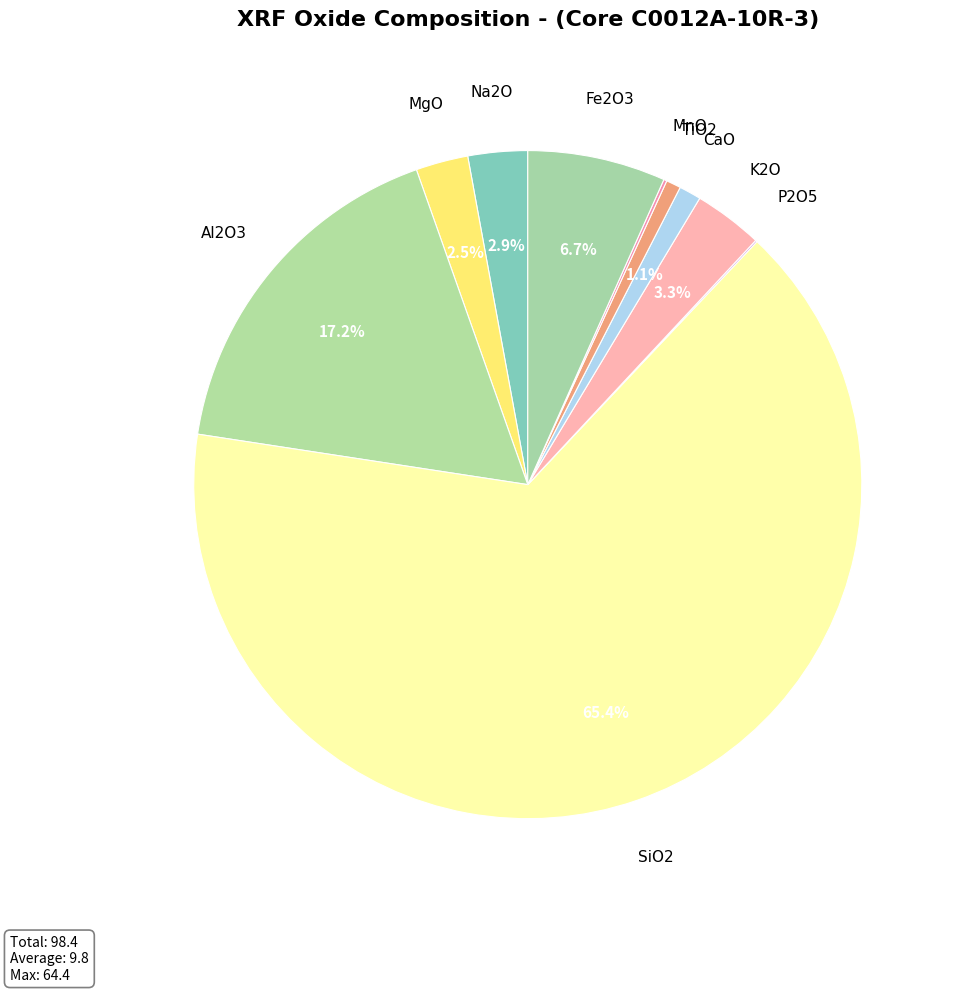

Does SiO2 represent more than half of the total?

Yes